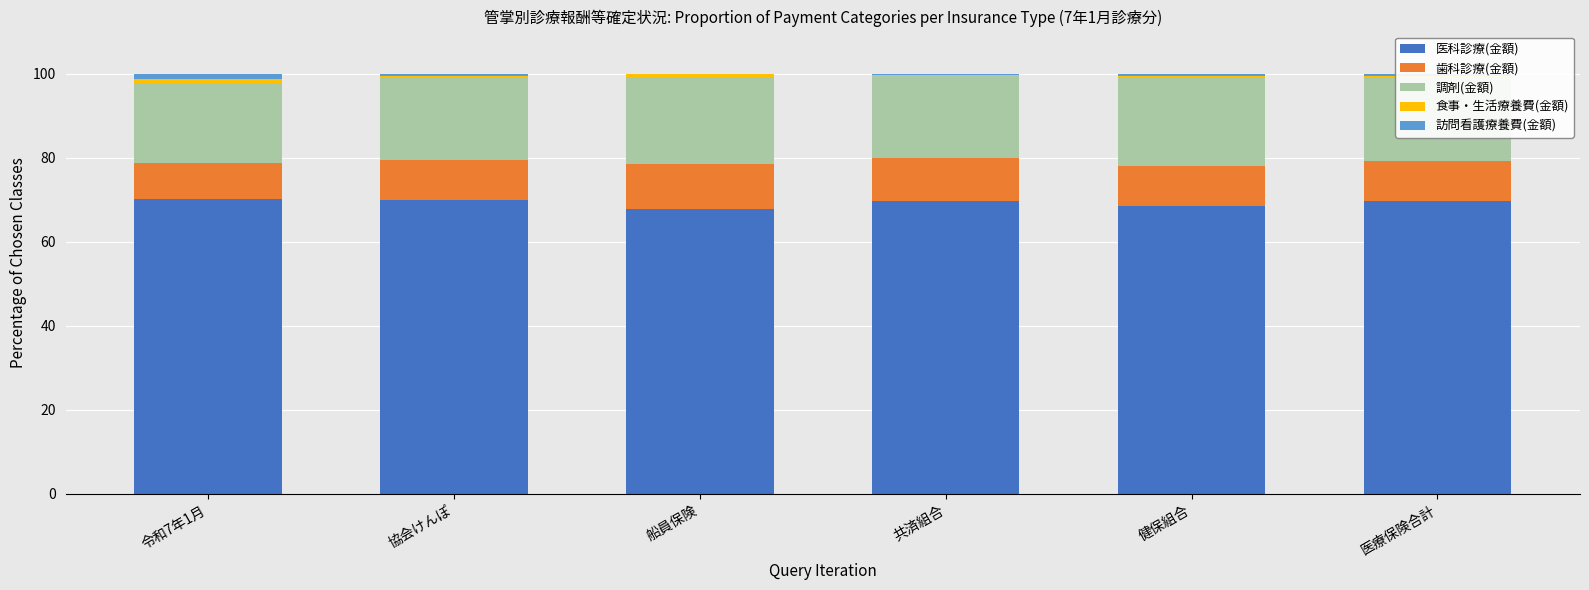

What is the maximum value for 医科診療(金額)?

70.3